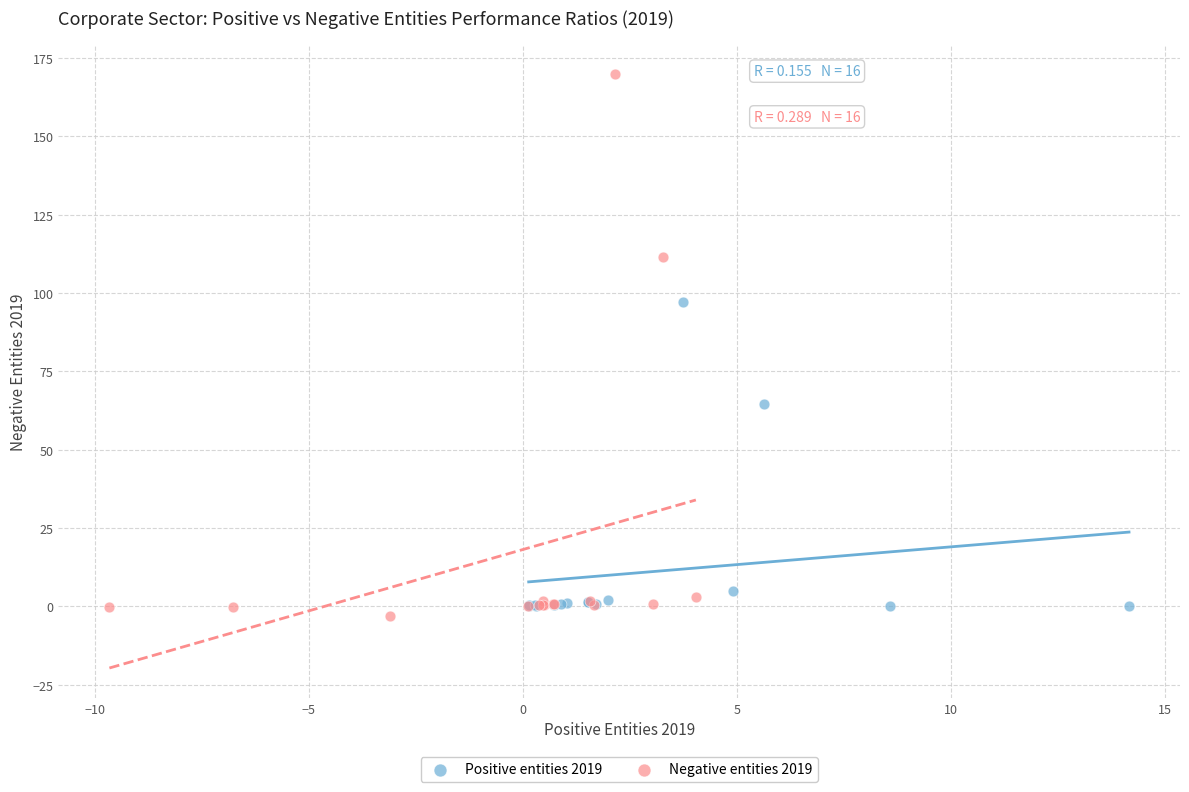

Which series has the largest Y range (max minus min)?

Negative entities 2019